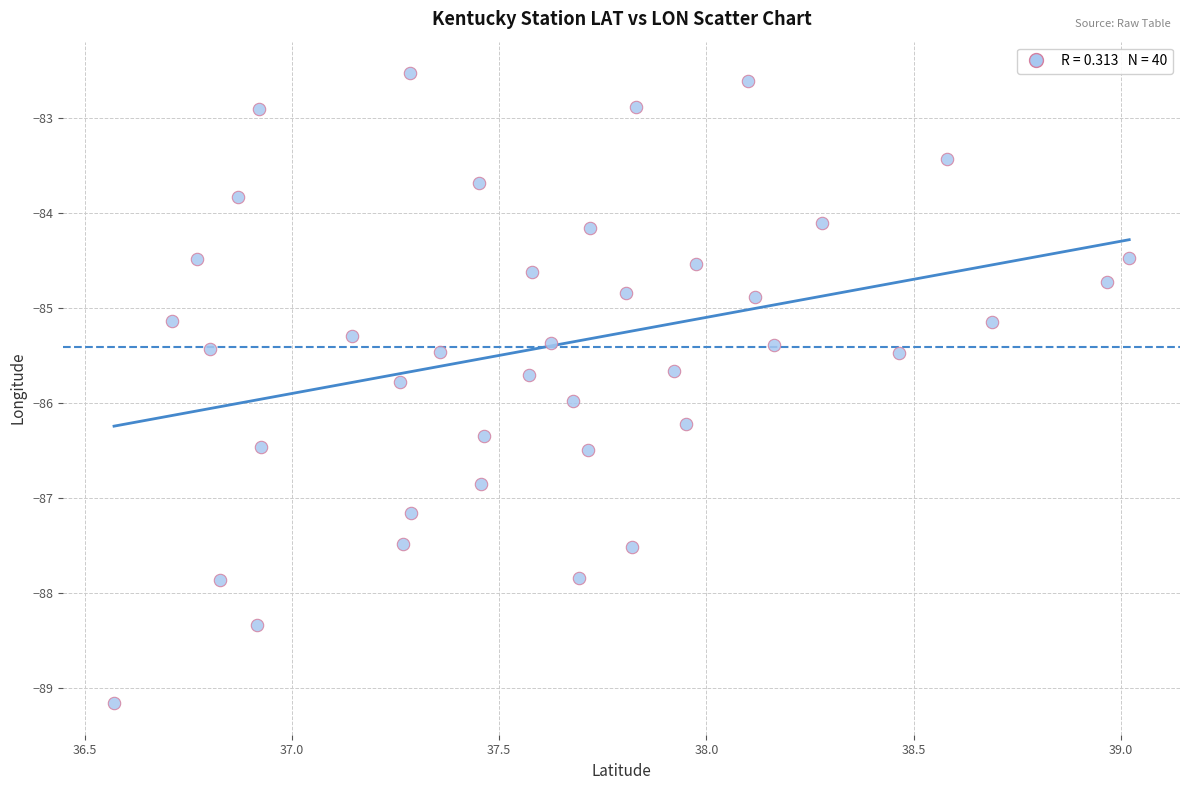

What is the range of X values (max minus min)?

2.4